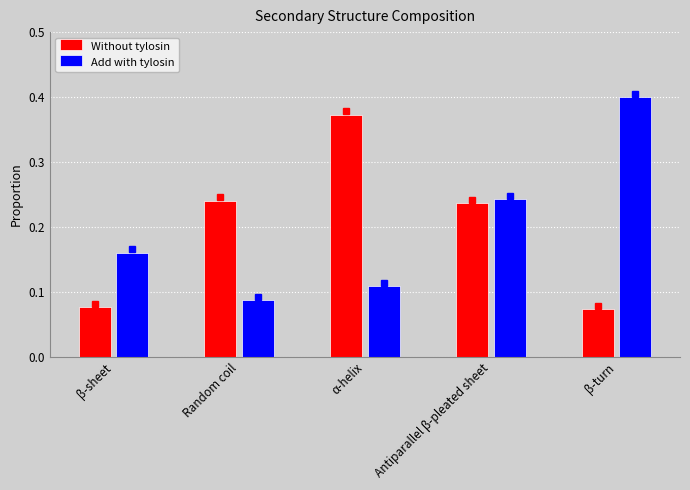

Between Random coil and α-helix, which series saw the biggest shift?

Without tylosin